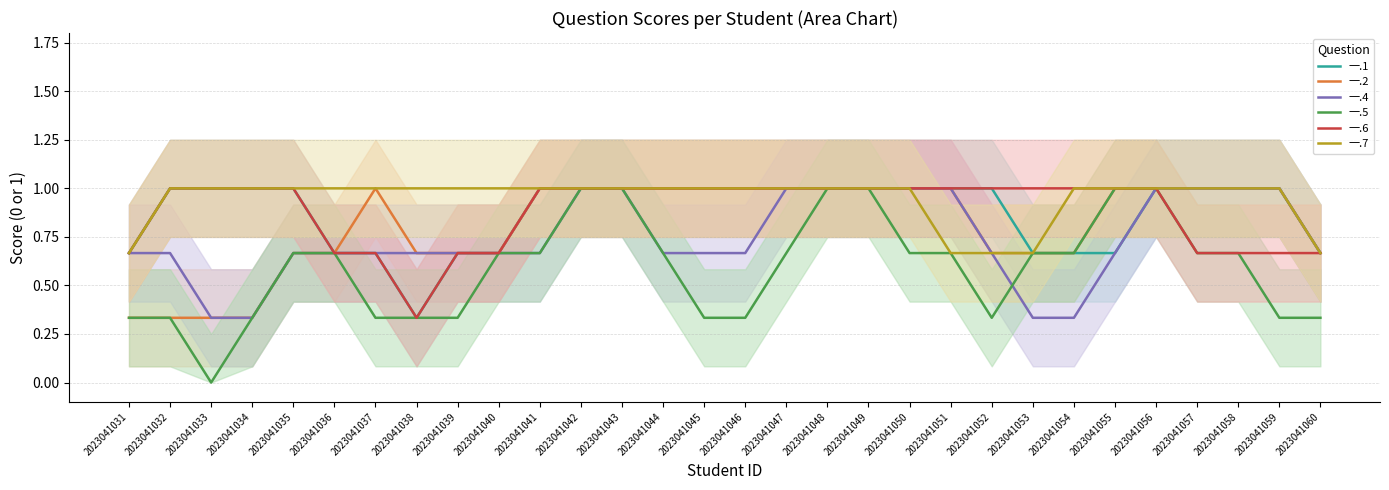

True or false: 一.2 and 一.6 cross at least once.

False